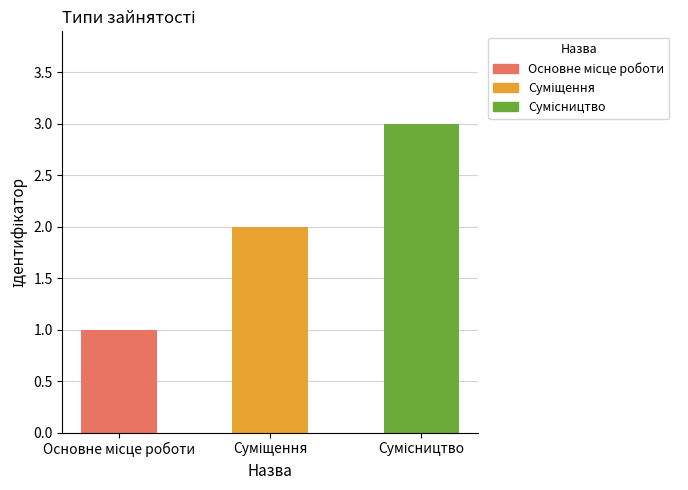

What is the sum of all values?

6